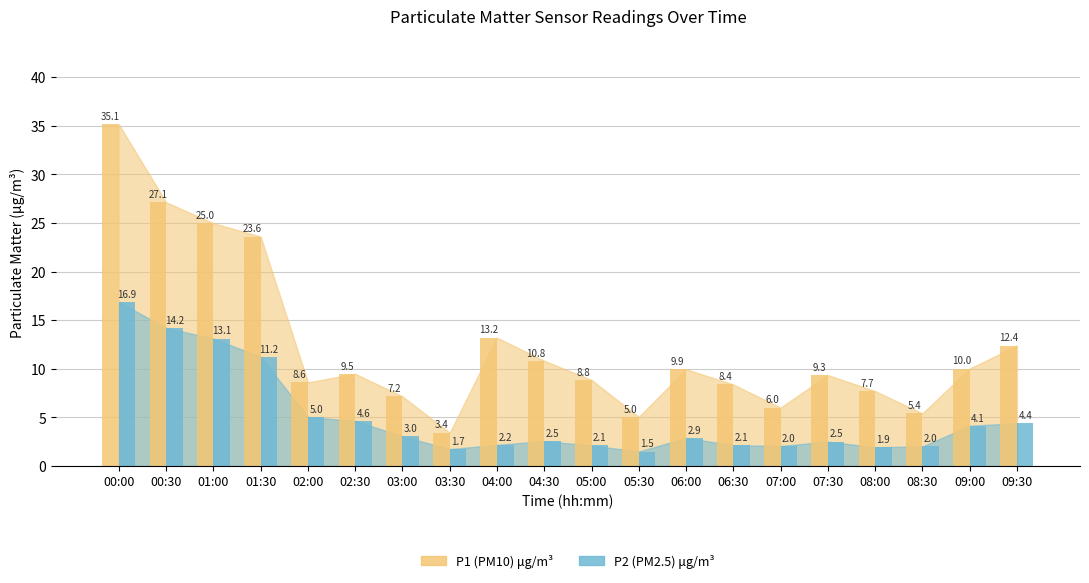

What is the smallest value displayed?

1.5